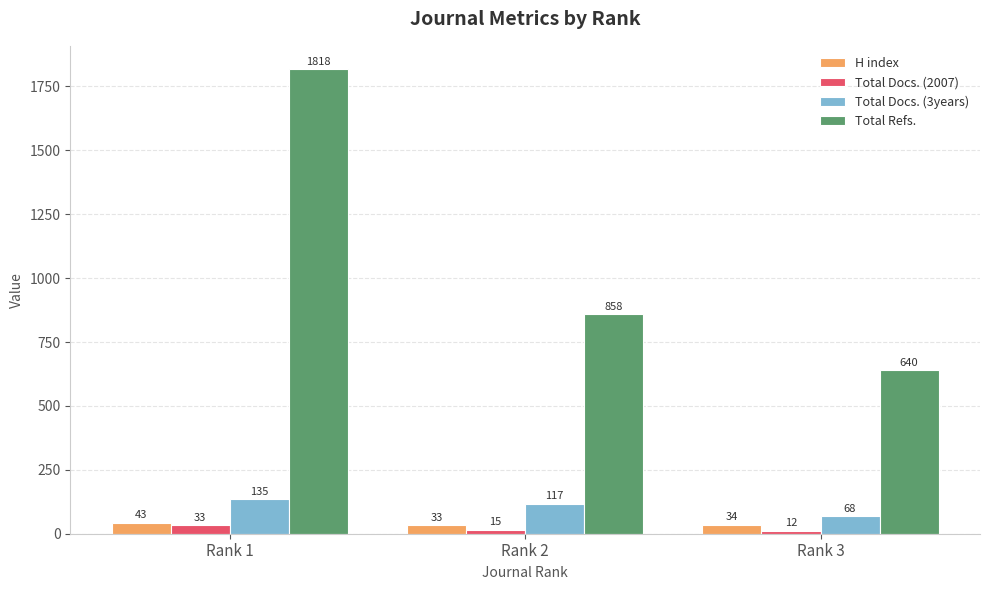

Count the number of data series in this chart.

4